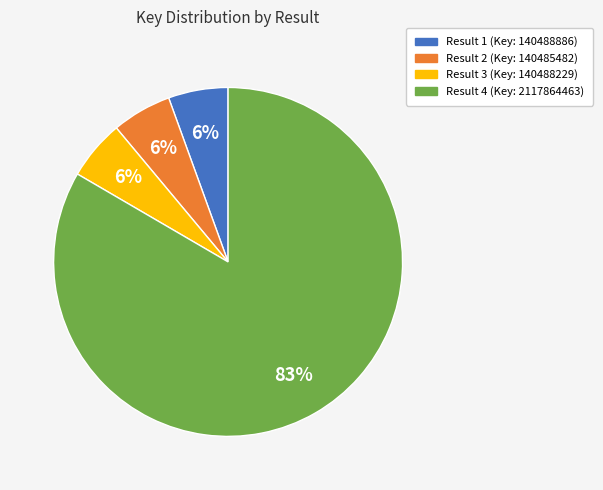

Approximately how many times larger is the value at Result 1 (Key: 140488886) compared to Result 2 (Key: 140485482)?

1.0